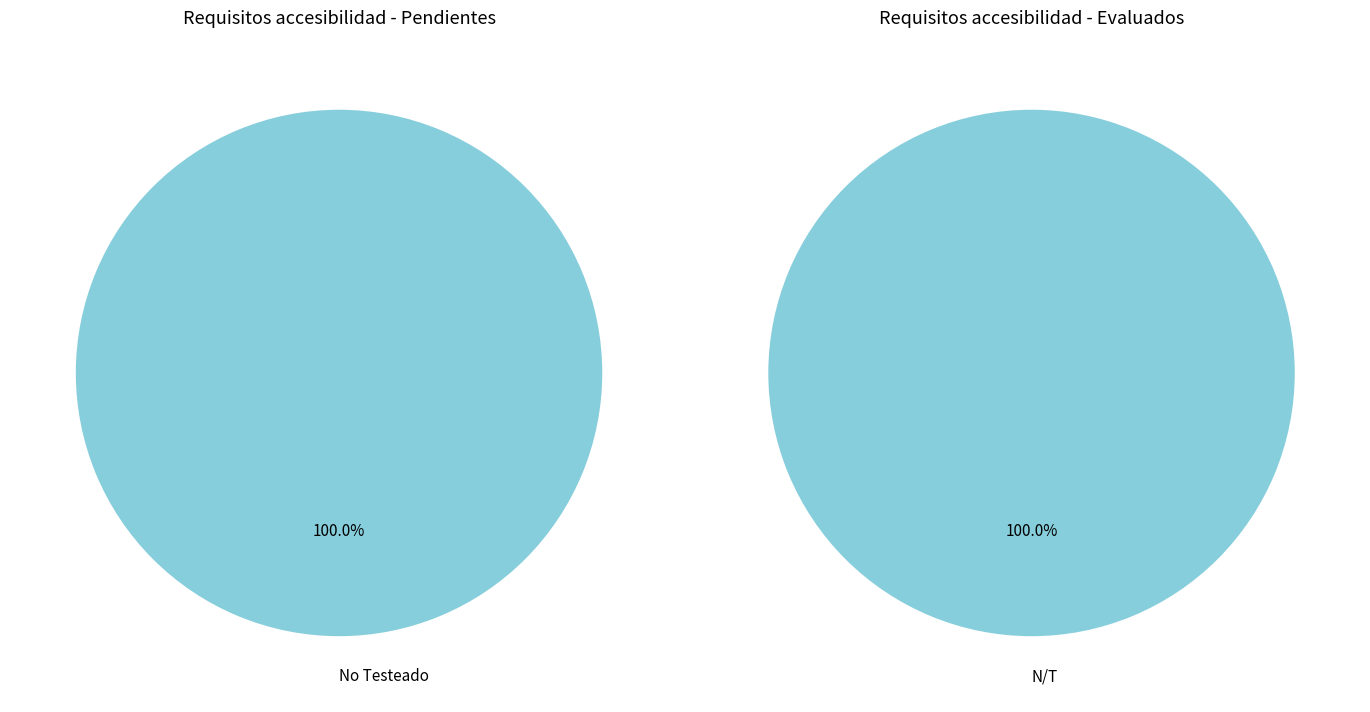

Which has a higher value, PENDIENTES or EVALUADOS?

PENDIENTES